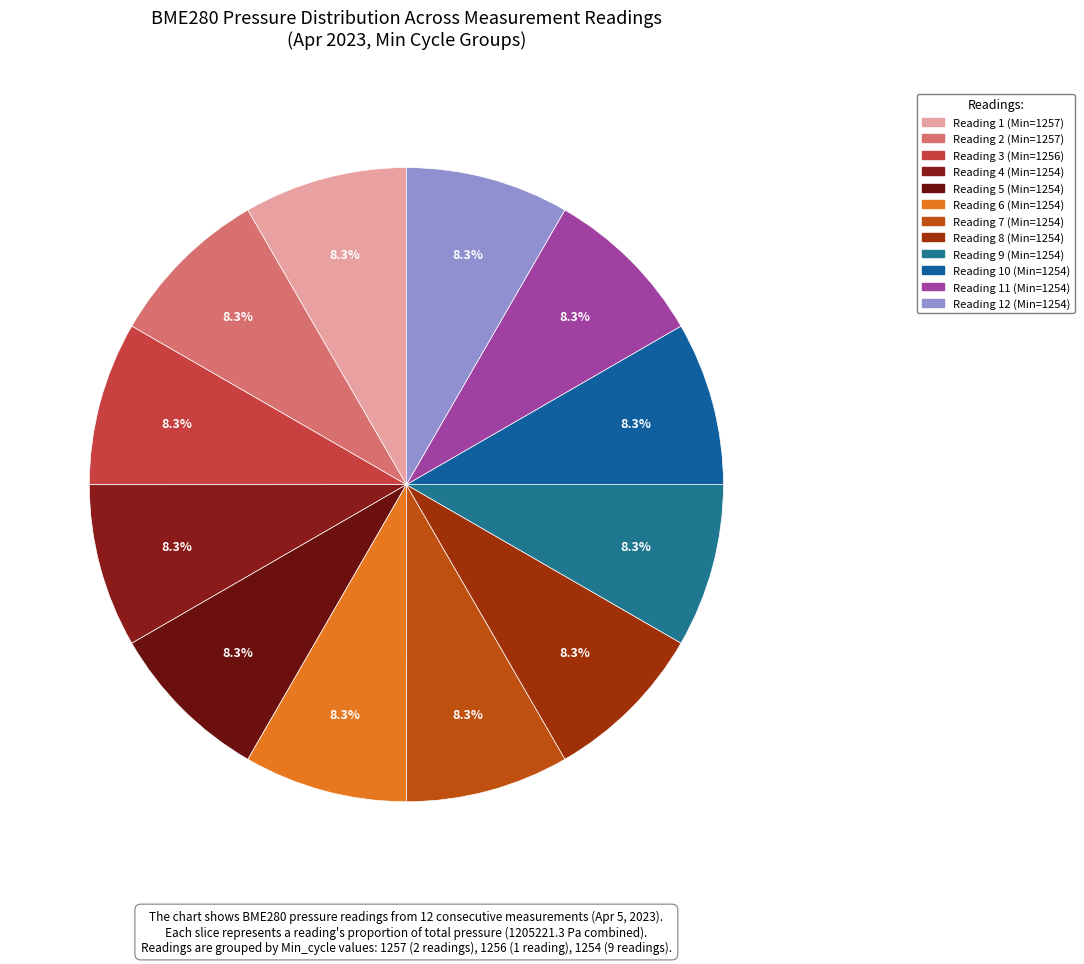

To the nearest percent, what is the average slice percentage?

8%